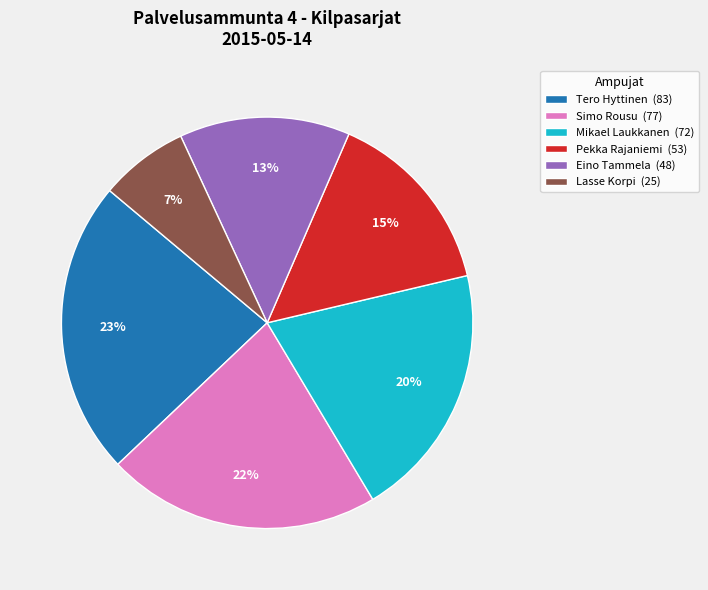

Count the number of slices in the pie.

6